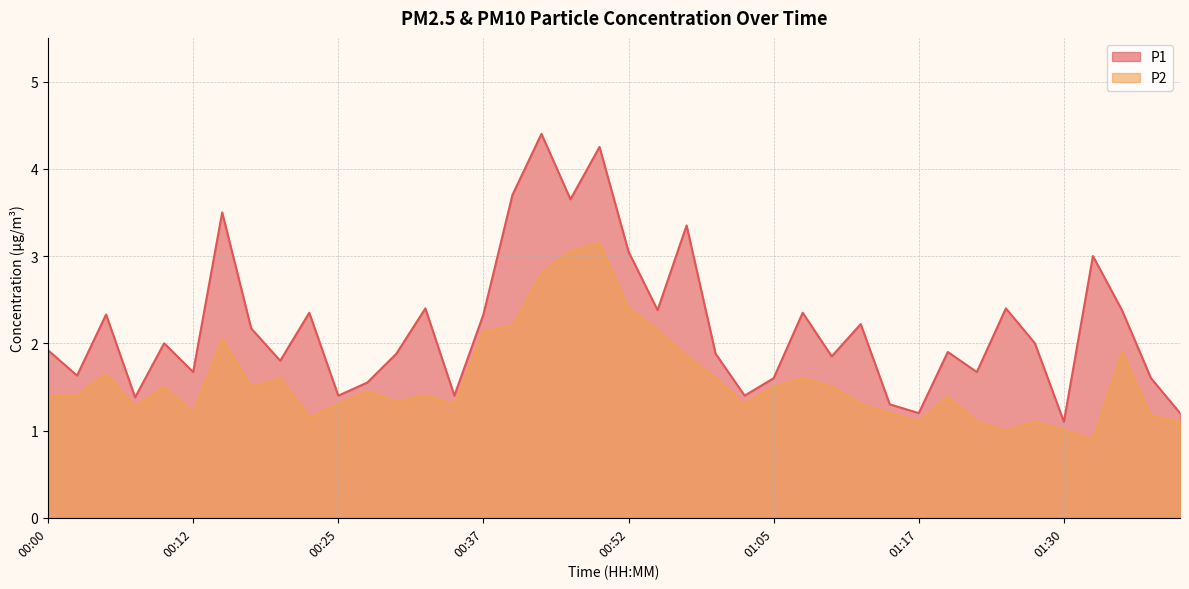

At which category does P1 reach its first local peak?

00:05